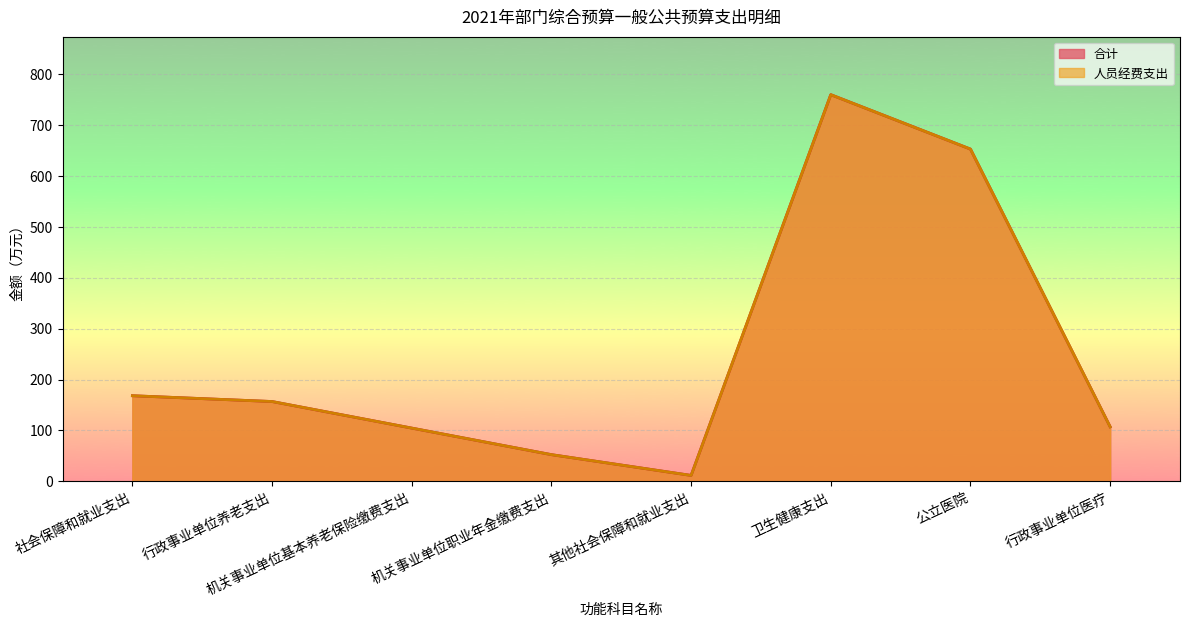

What value does the 合计 series have at 公立医院?

653.1